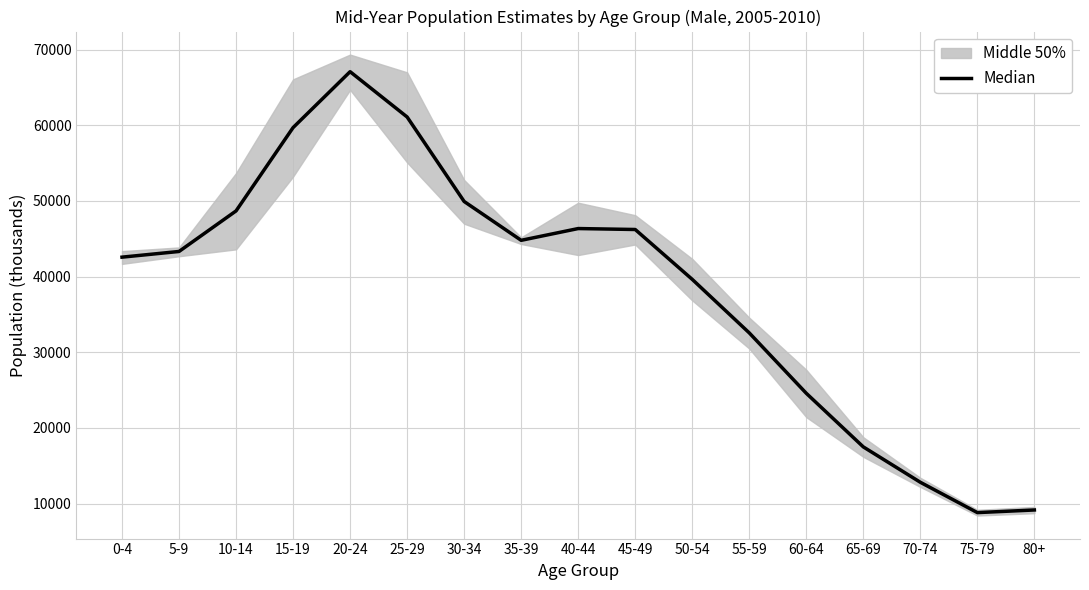

How many points are higher than both their immediate neighbors (excluding endpoints)?

2